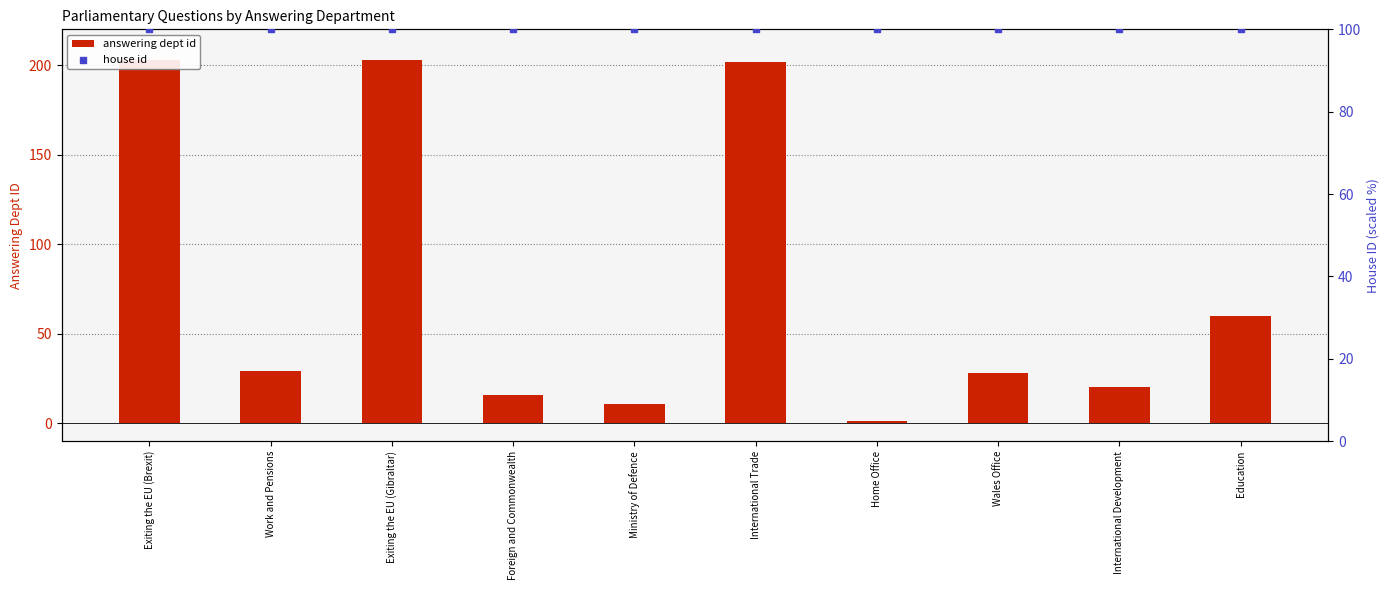

What are all the series names shown in the legend?

answering dept id, house id